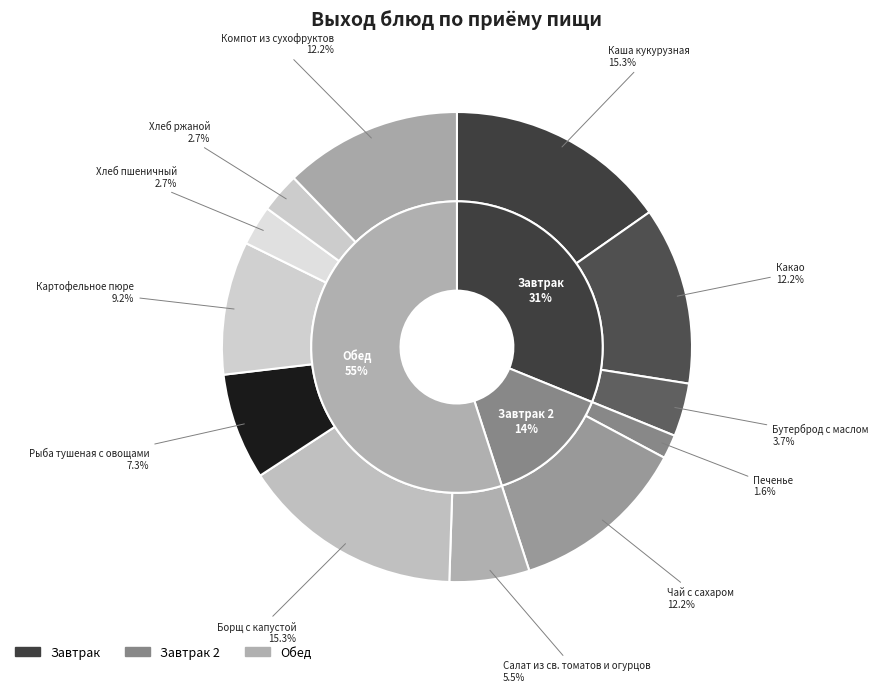

Which has a higher value, Печенье or Каша кукурузная?

Каша кукурузная